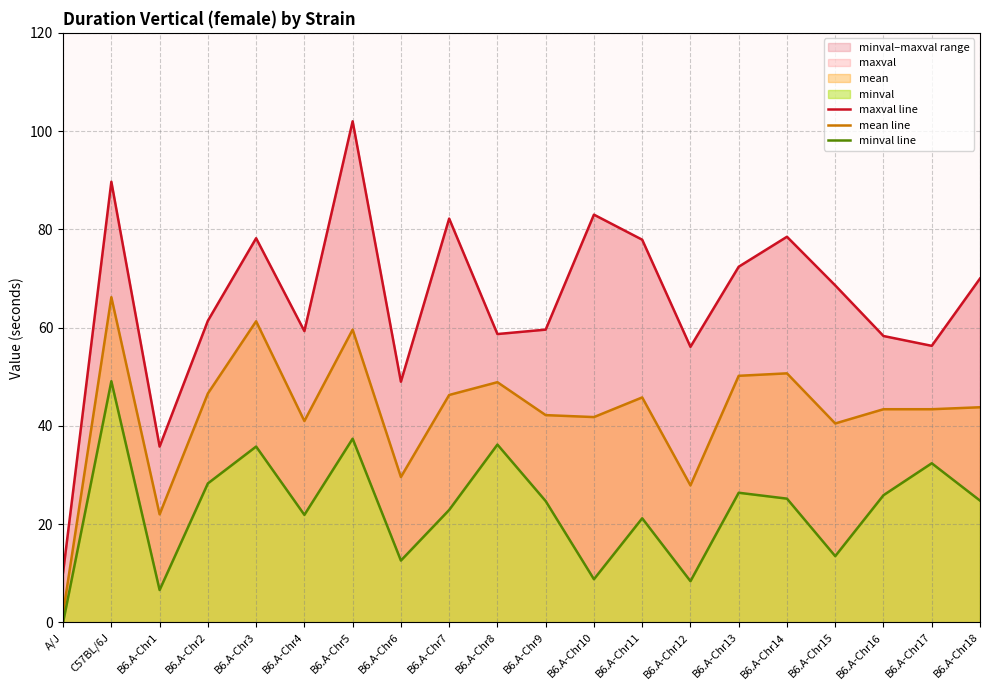

In maxval line, how many points are lower than both neighbors (excluding endpoints)?

6